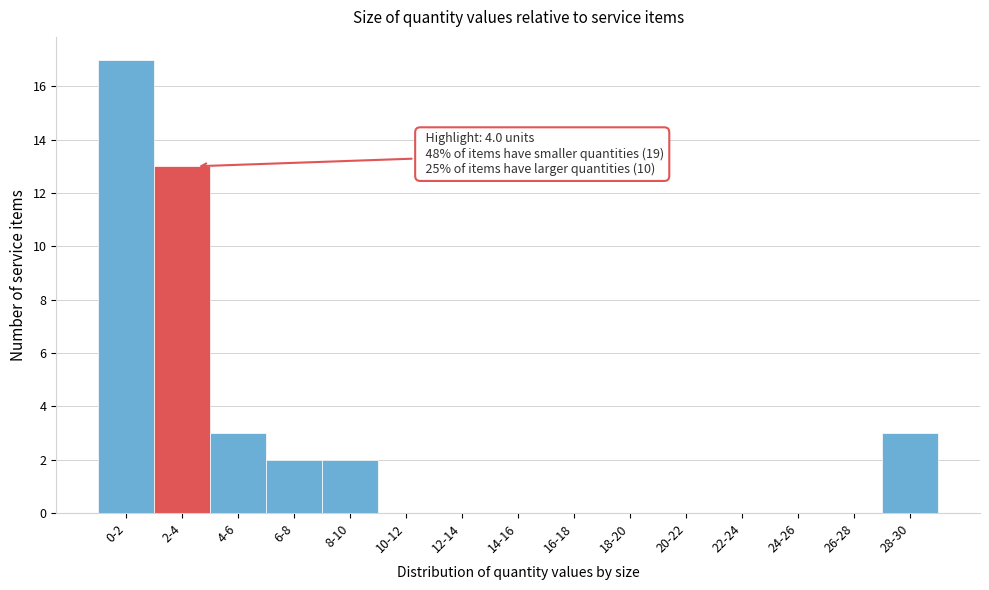

Reading right to left, extract all data points from this chart.

28-30=3	26-28=0	24-26=0	22-24=0	20-22=0	18-20=0	16-18=0	14-16=0	12-14=0	10-12=0	8-10=2	6-8=2	4-6=3	2-4=13	0-2=17